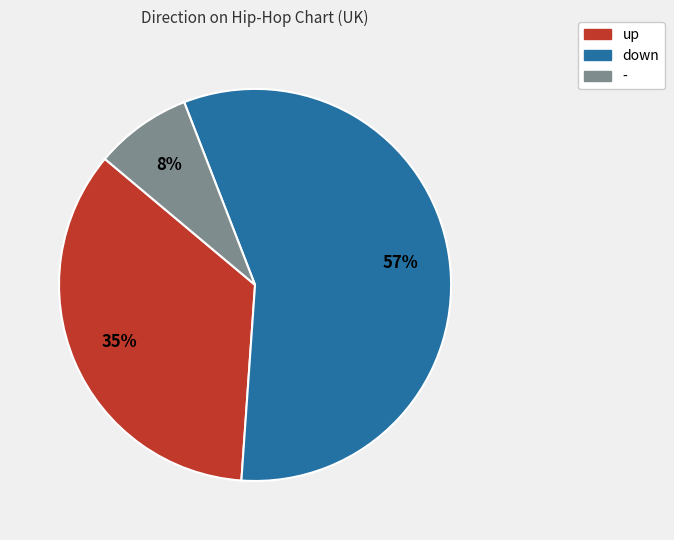

Is it true that - is 1% of the pie?

False